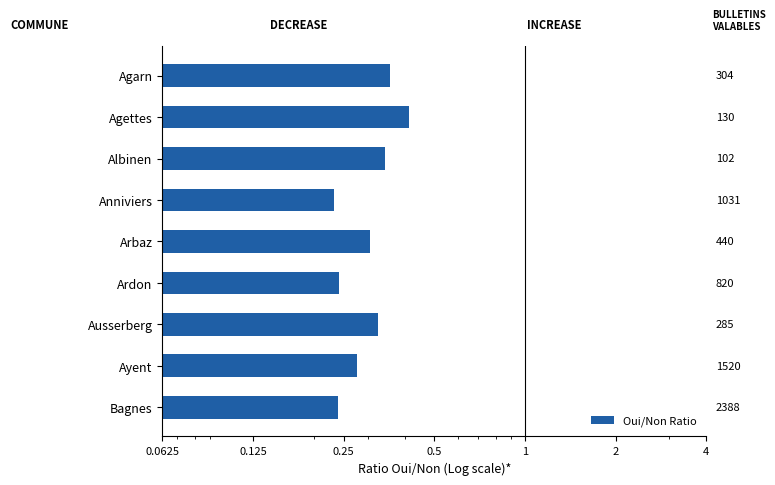

How many bars are there in total?

9